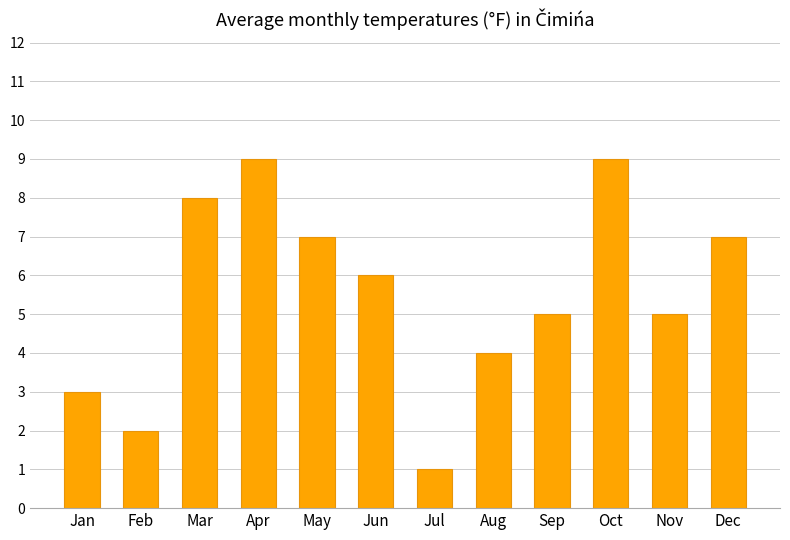

Read the value at Oct.

9